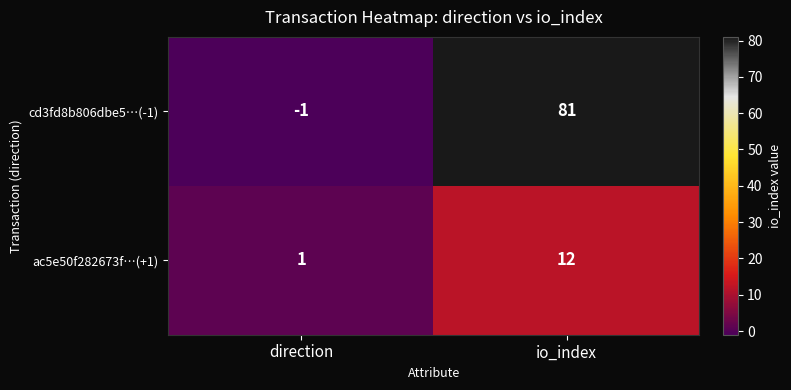

What is the total value across all series at io_index?

93